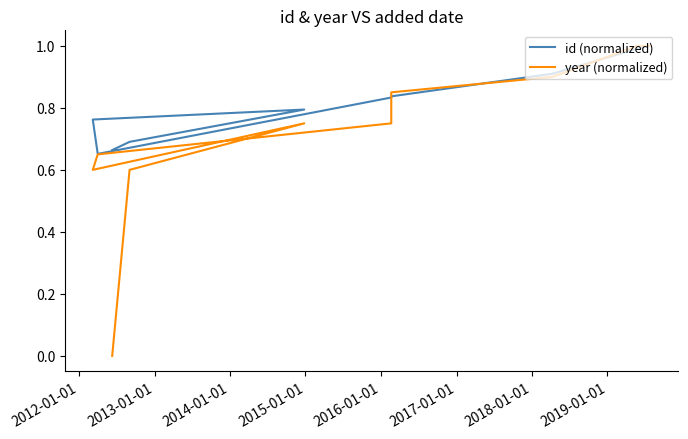

Count the number of data series in this chart.

2